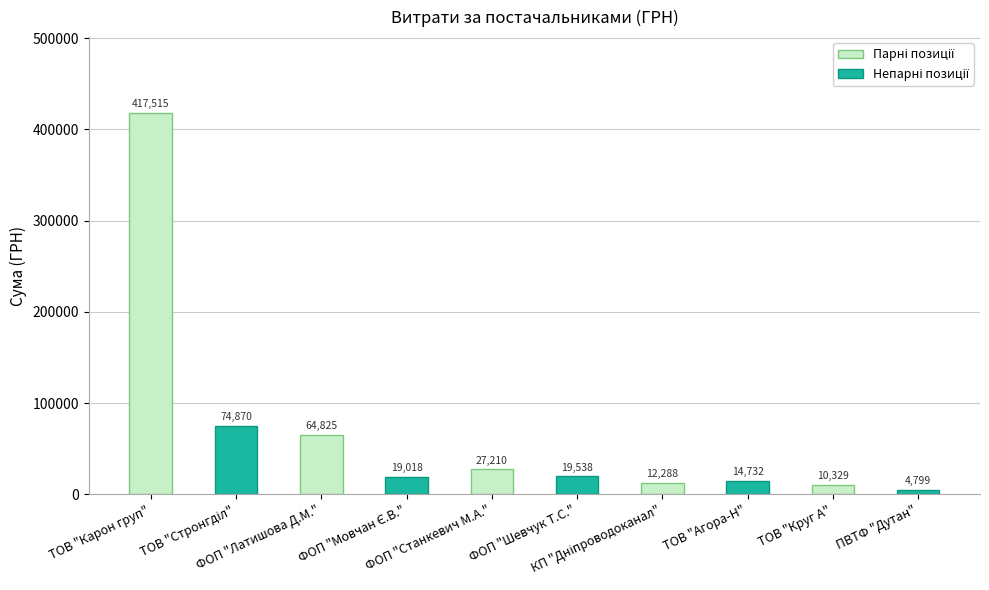

What is the value of the 1st bar from the left?

417514.7